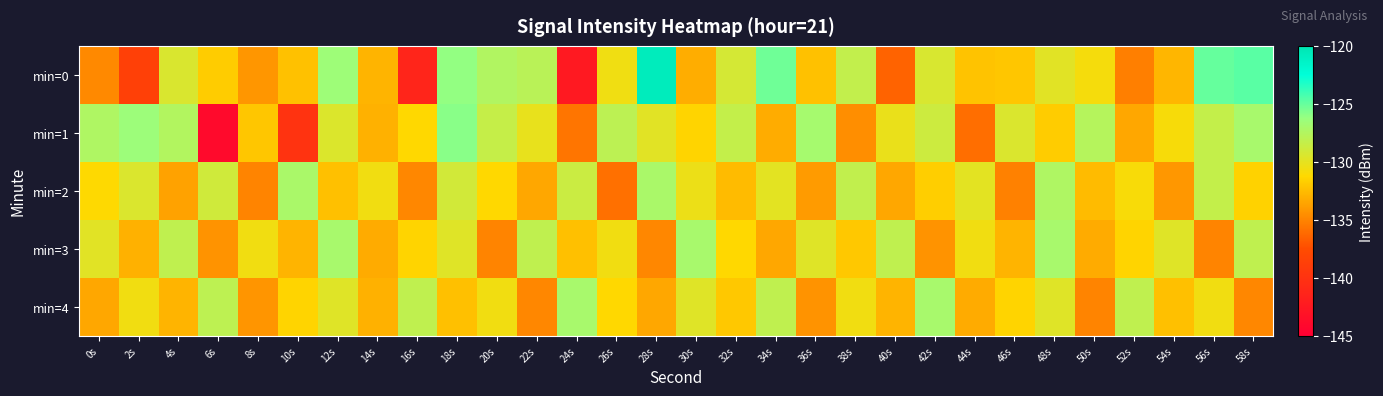

At how many categories does at least one series exceed -133?

30